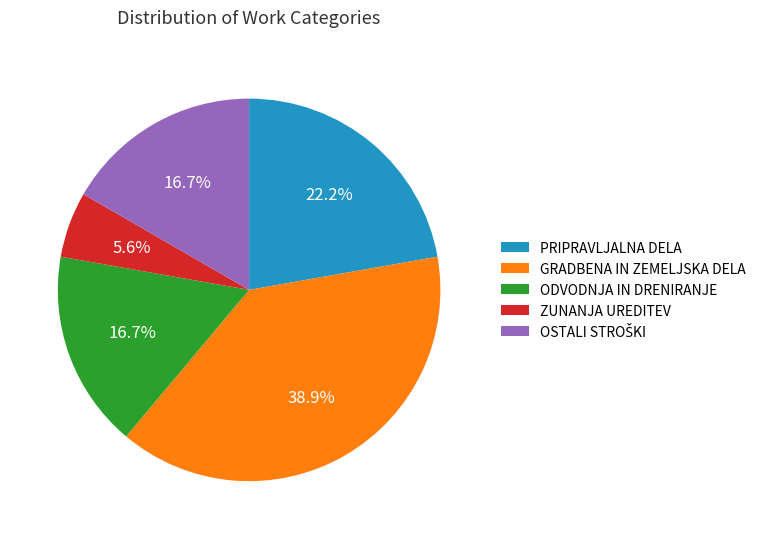

Which category has the smallest portion of the pie?

ZUNANJA UREDITEV